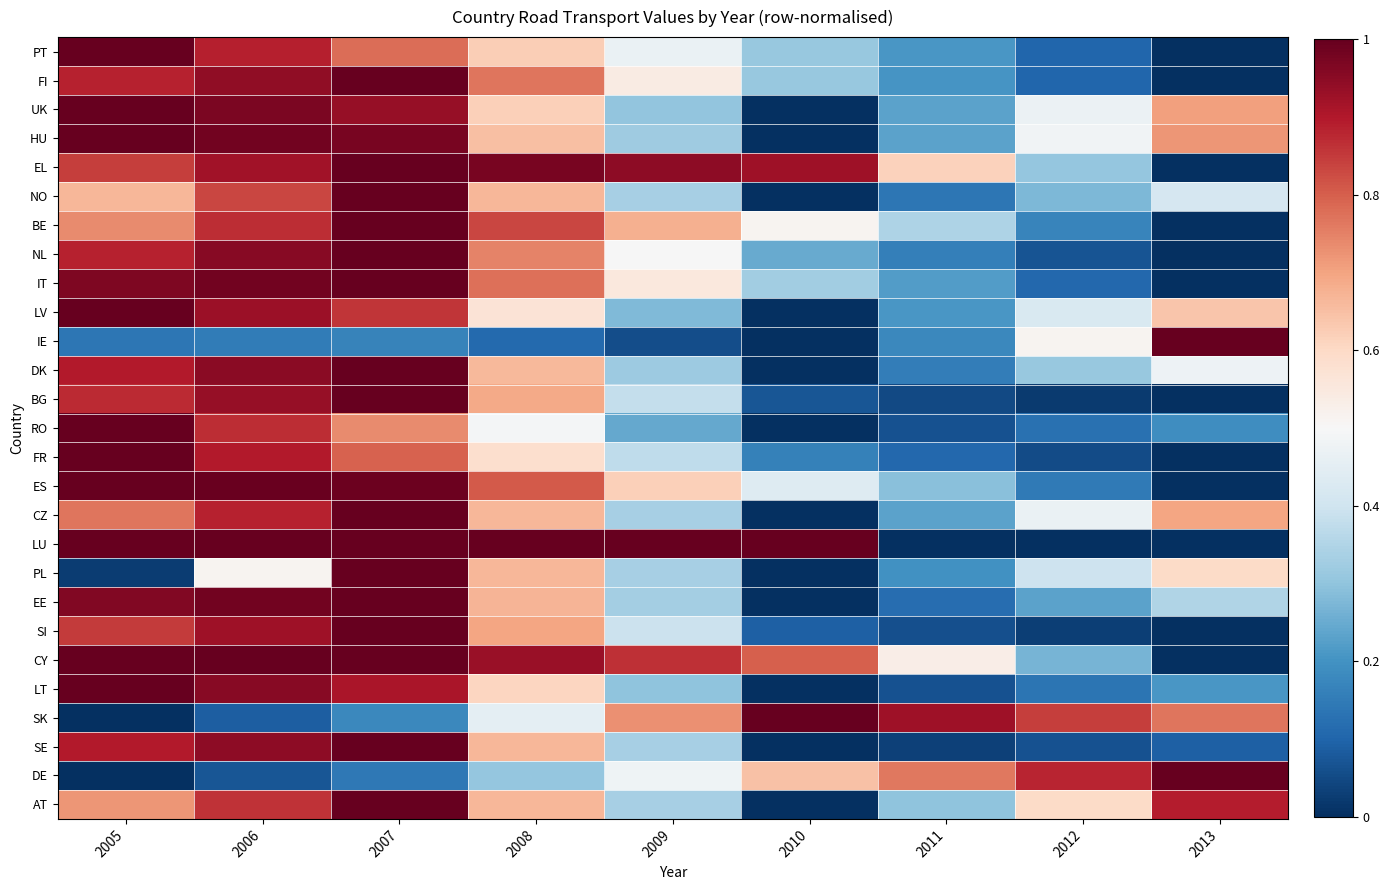

What is the total value across all series at 2005?

21.1